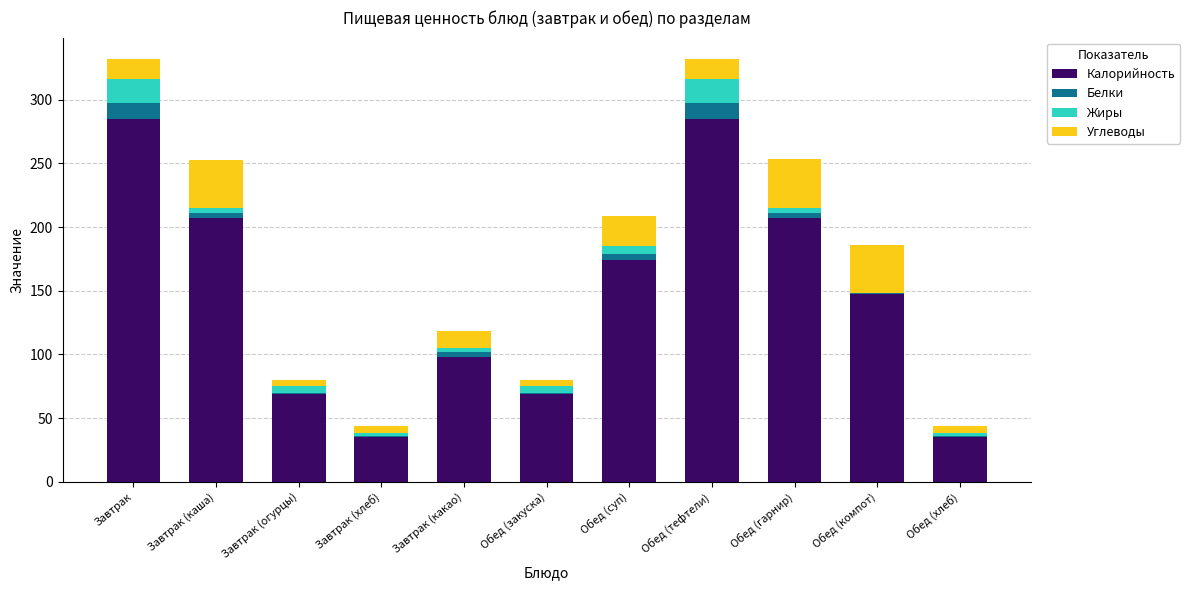

How many series are shown in this chart?

4